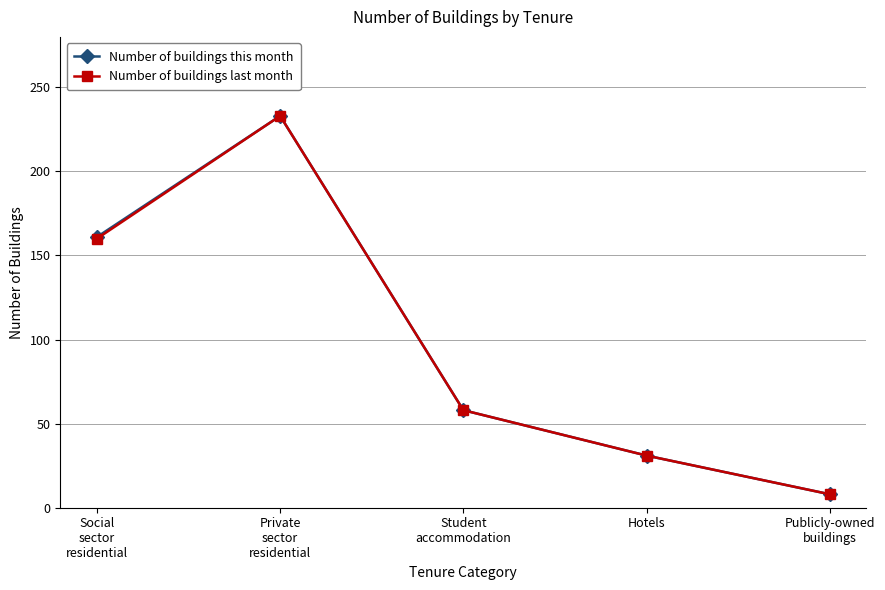

Reading left to right, what are all the values shown in this chart?

Number of buildings this month: Social
sector
residential=161	Private
sector
residential=233	Student
accommodation=58	Hotels=31	Publicly-owned
buildings=8
Number of buildings last month: Social
sector
residential=160	Private
sector
residential=233	Student
accommodation=58	Hotels=31	Publicly-owned
buildings=8